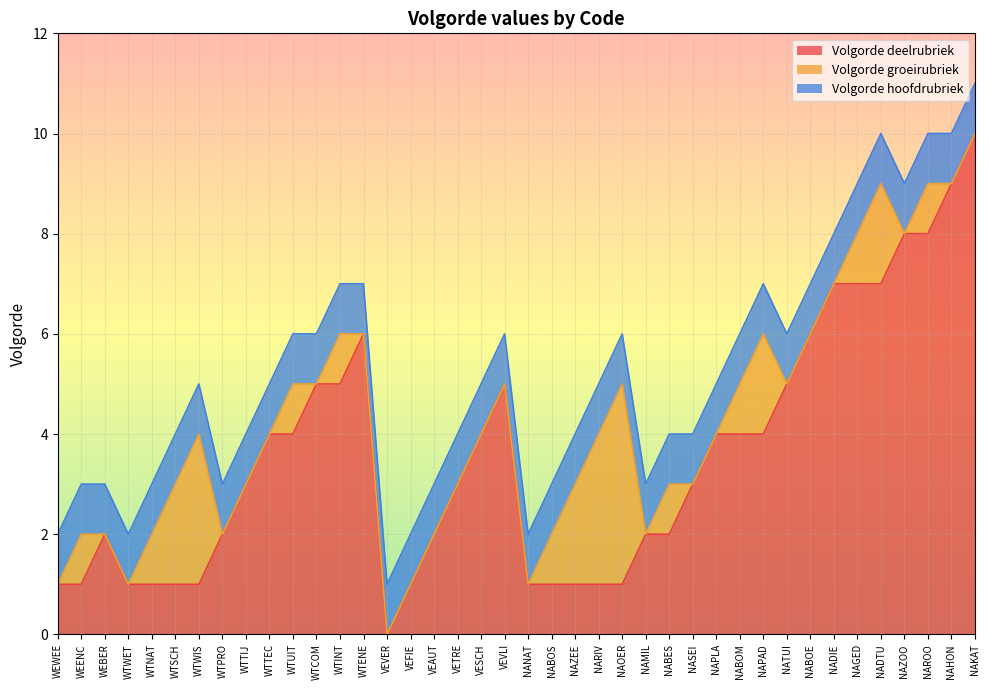

True or false: Volgorde deelrubriek and Volgorde hoofdrubriek intersect in this chart.

True